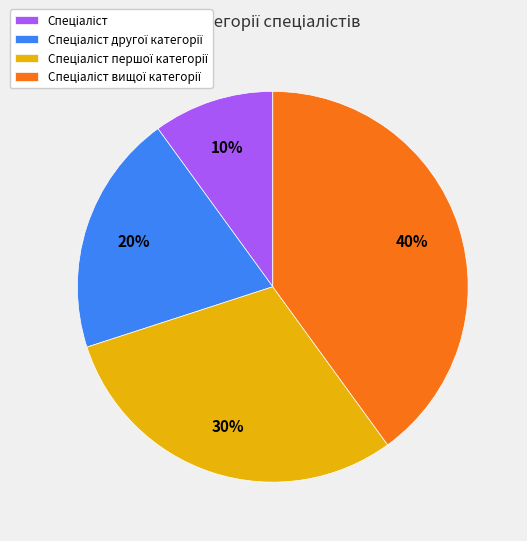

Does any single category account for the majority?

No